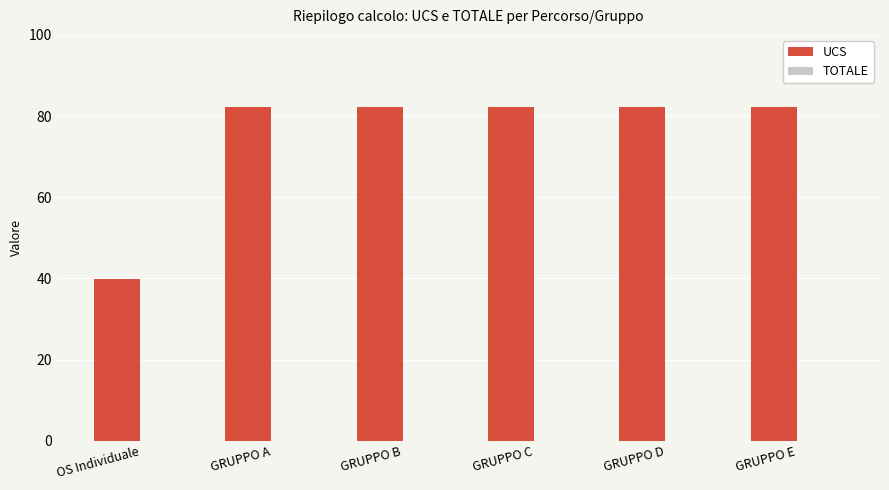

What is the greatest value displayed?

82.3